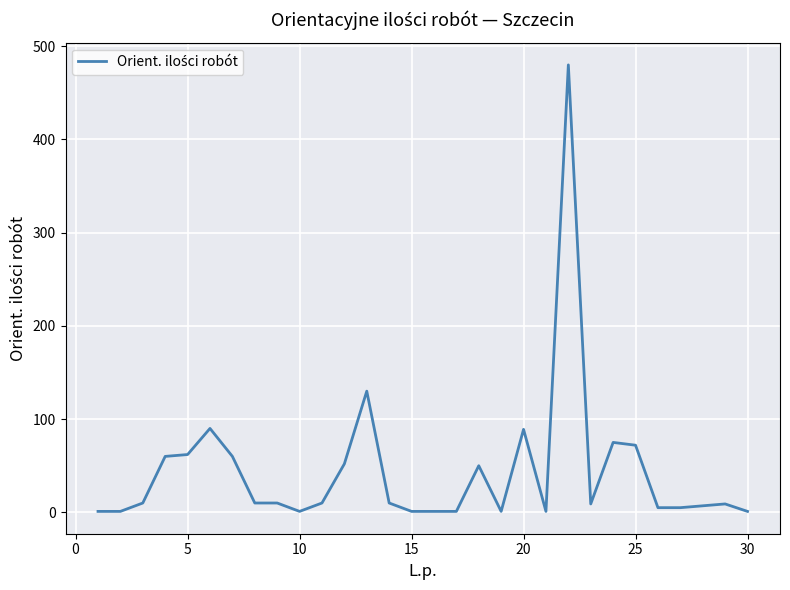

What is the maximum value shown in the chart?

480